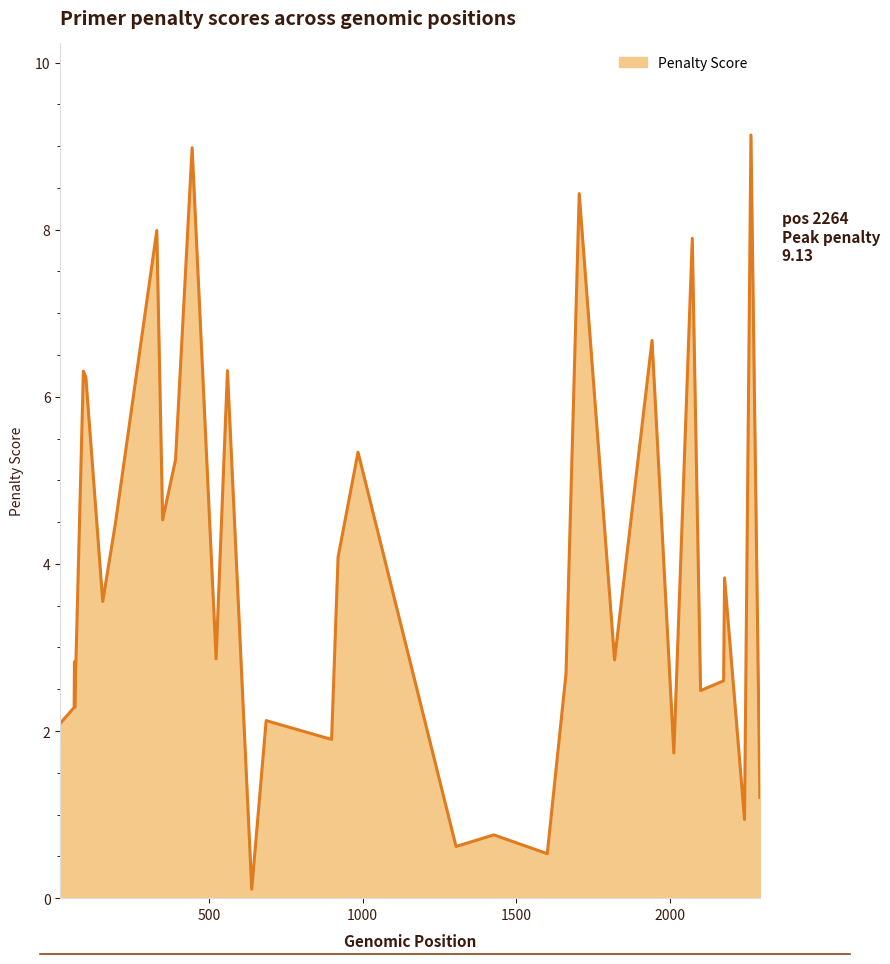

What is the difference between the maximum and minimum values?

9.0